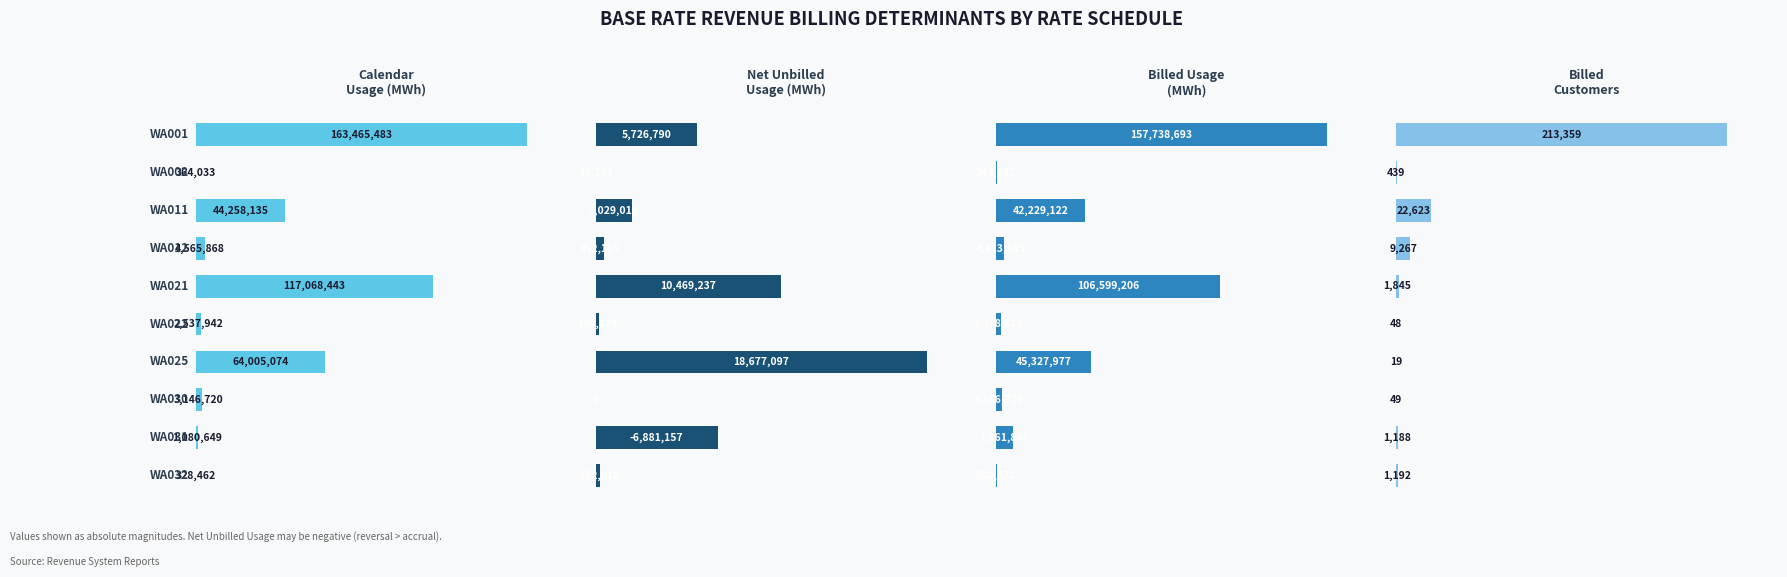

Read the Calendar Usage value at WA012.

4565868